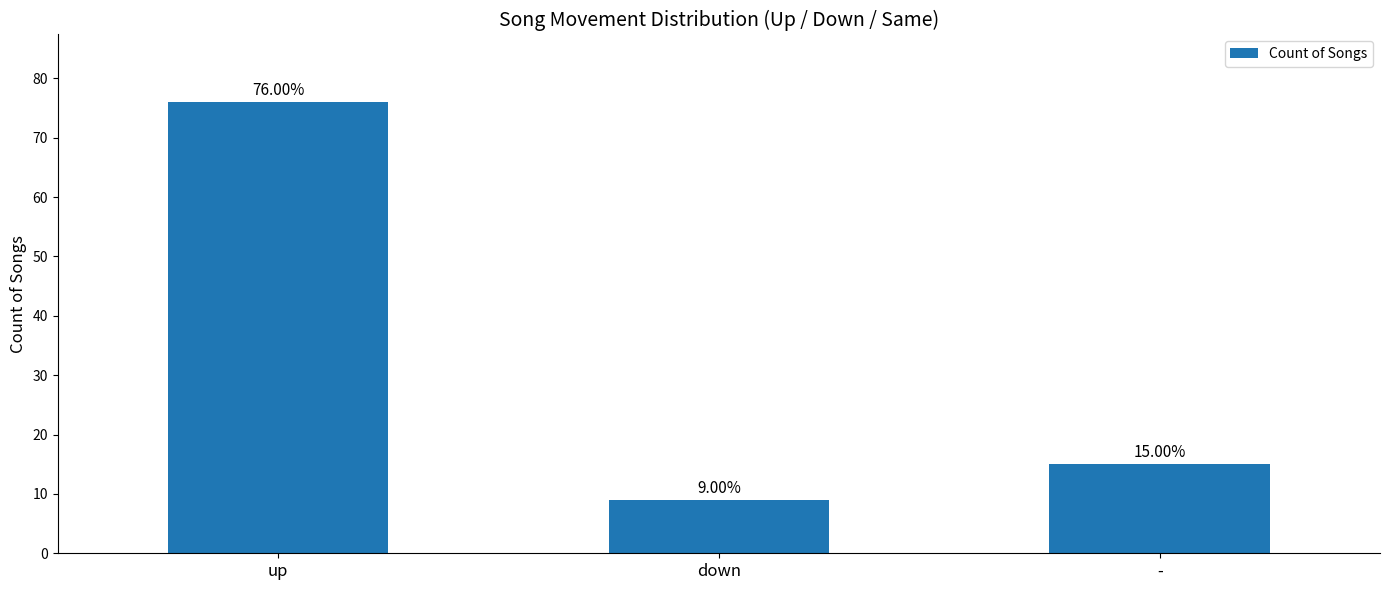

List the labels in order of value, largest first.

up, -, down